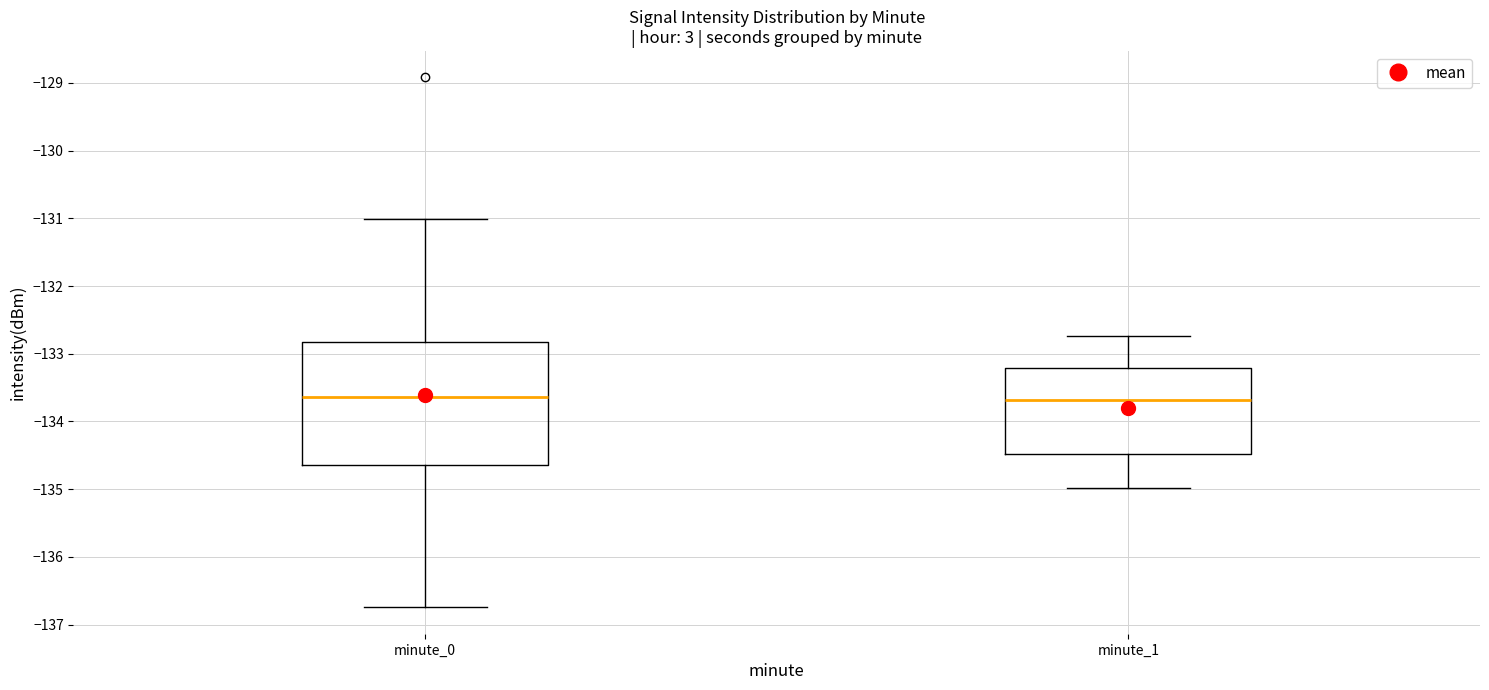

Which box is the tallest, from its lower edge to its upper edge?

minute_0